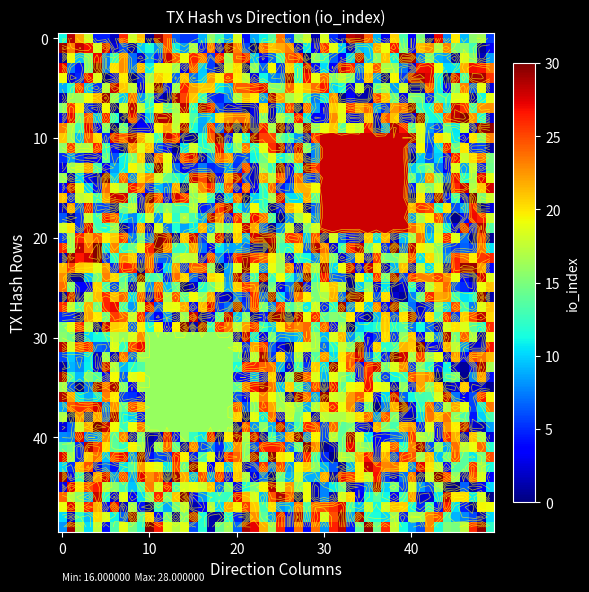

What is the difference between the highest and lowest values at io_index?

12